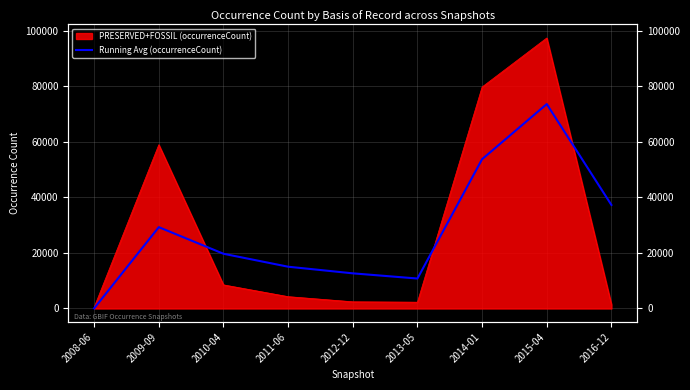

Does the chart display data point markers on the line(s)?

No